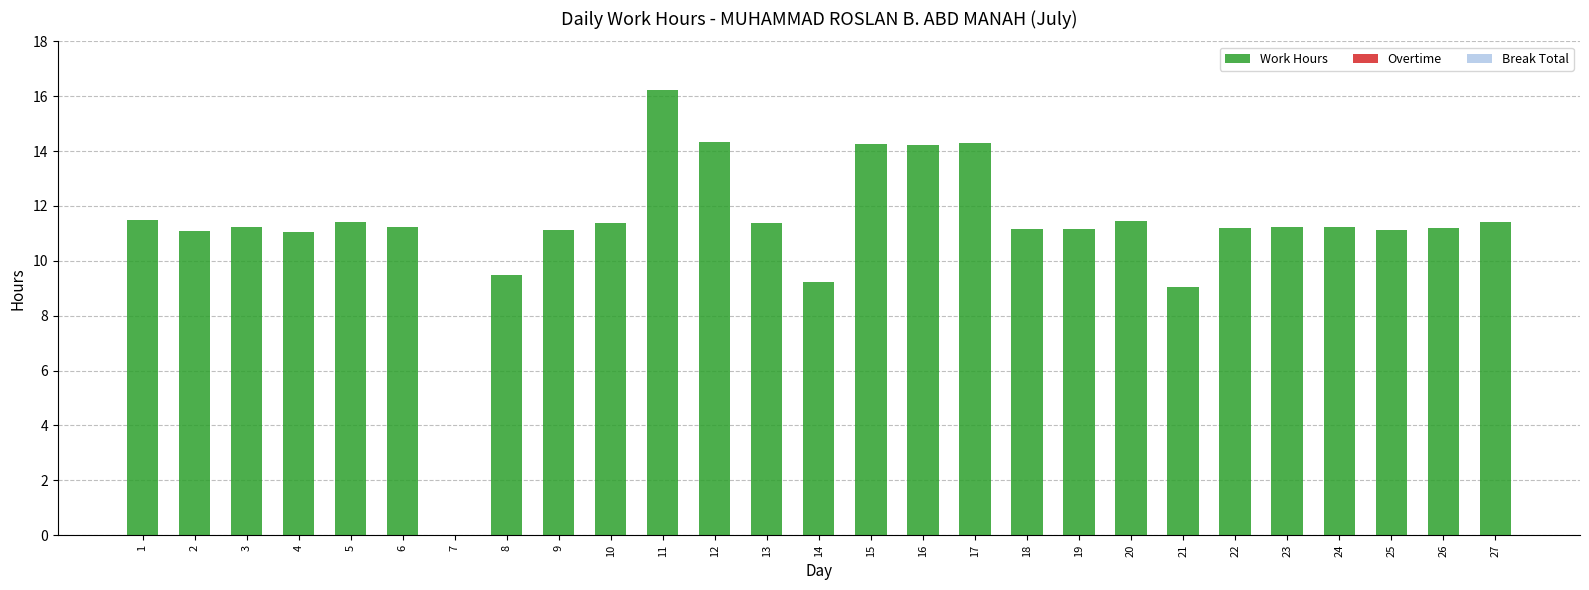

Read the value at 21.

9.1